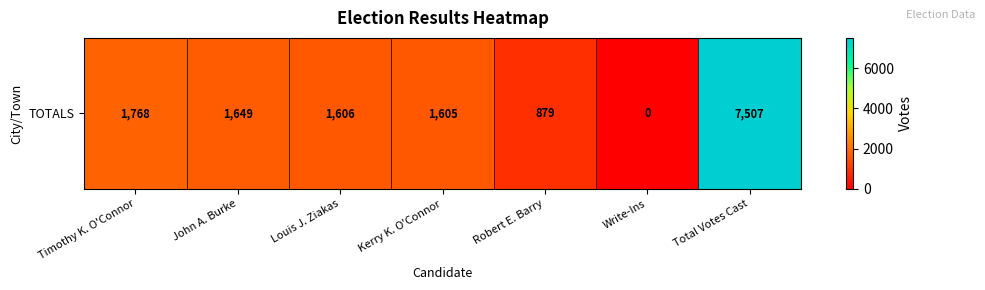

True or false: the data shows 1575 at Robert E. Barry.

False